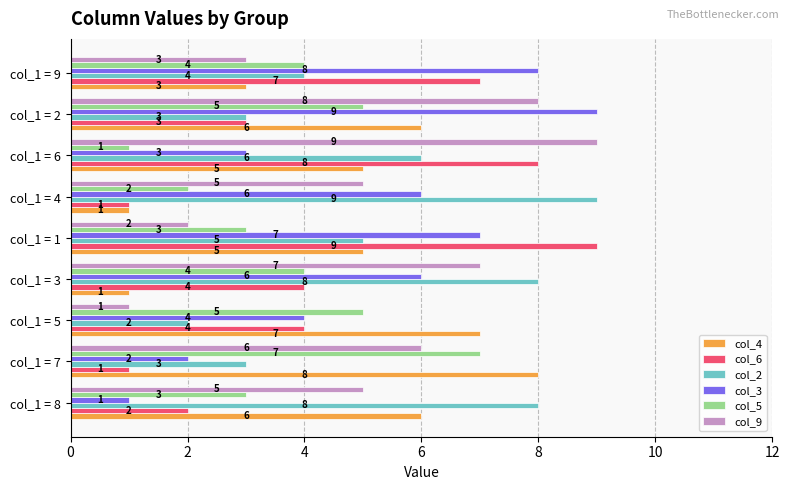

What is the average value of the col_9 series?

5